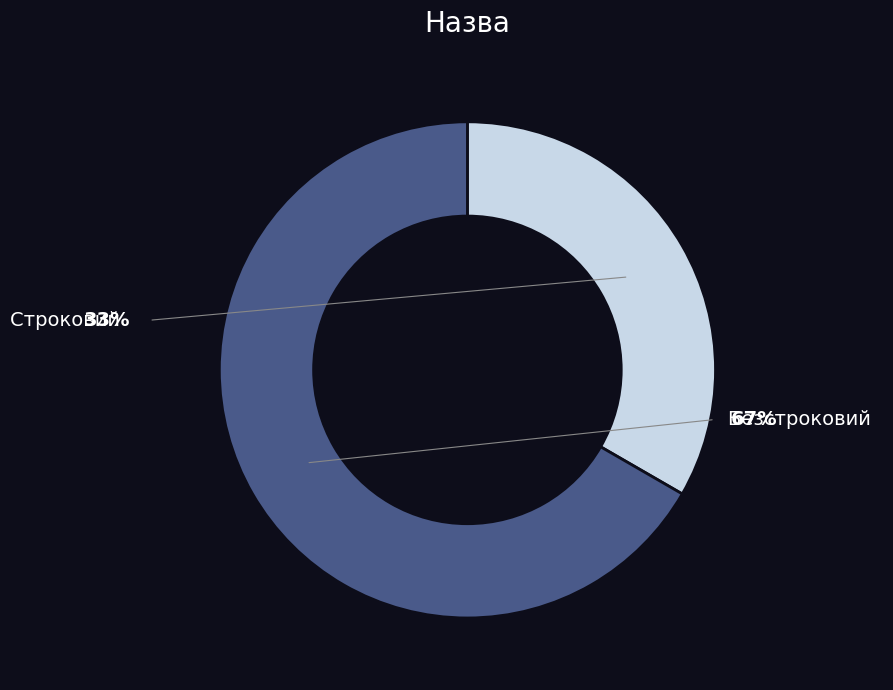

How many slices are in this pie chart?

2